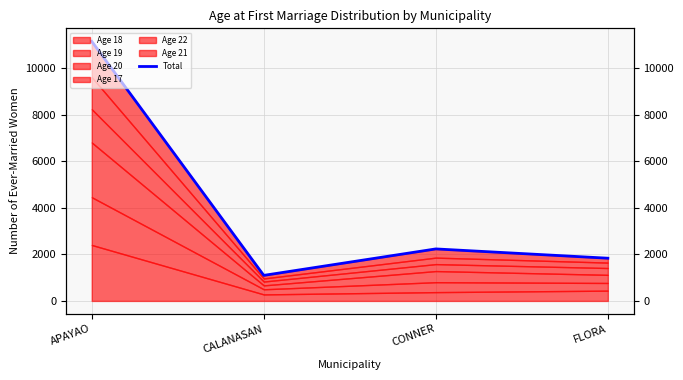

What is the label of the 4th point from the right?

APAYAO